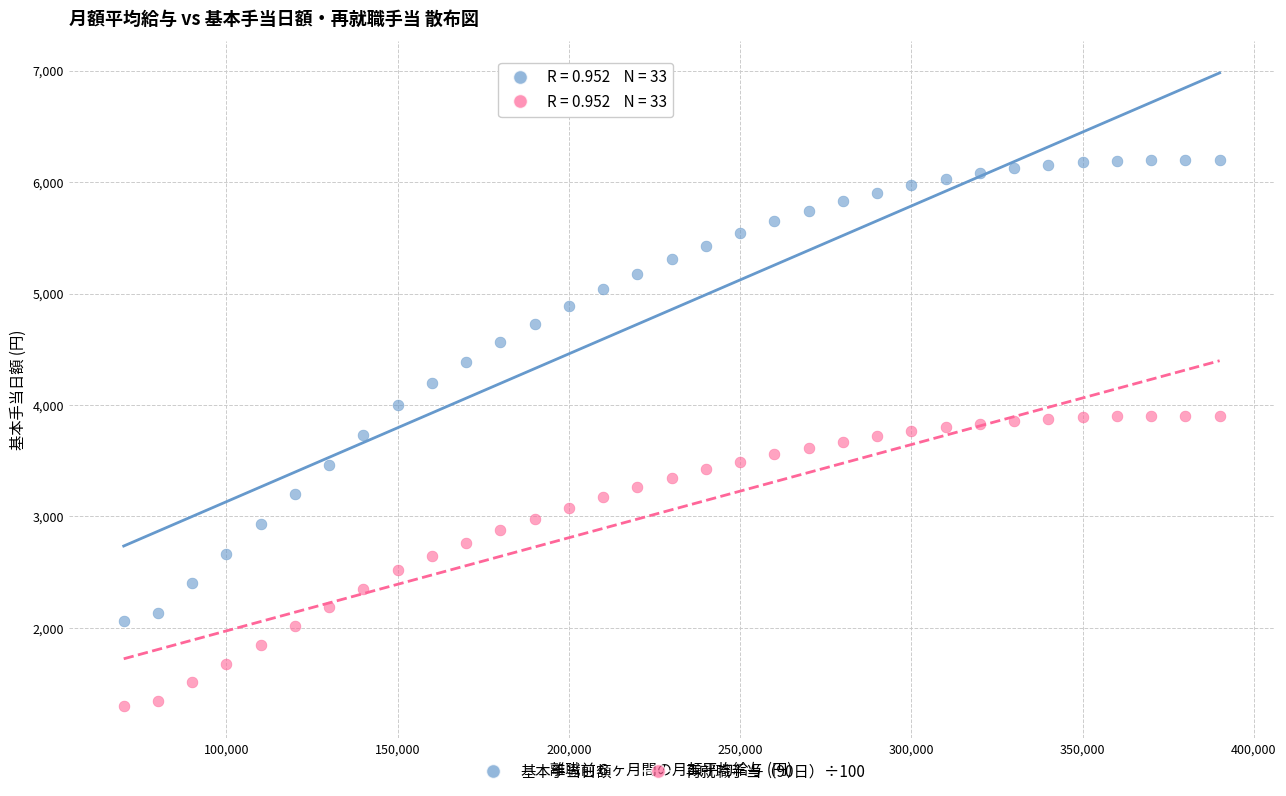

Across all data points, what is the range of X values (max minus min)?

320000.0